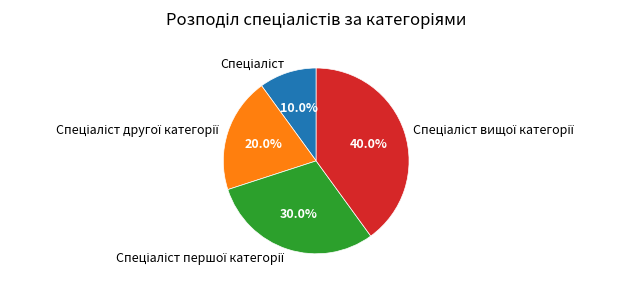

Does any single category account for the majority?

No